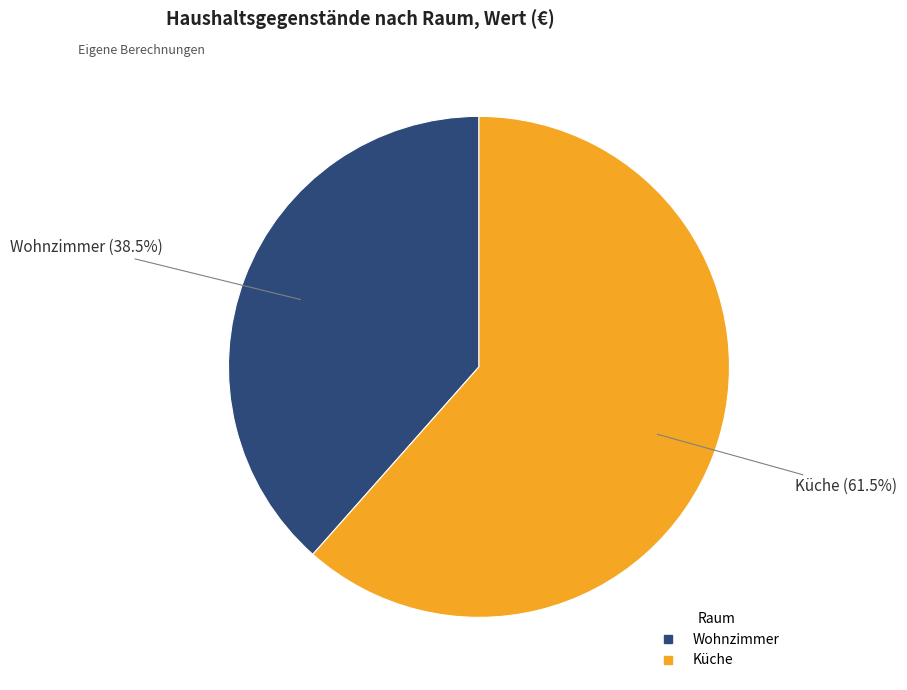

Which category has the smallest portion of the pie?

Wohnzimmer